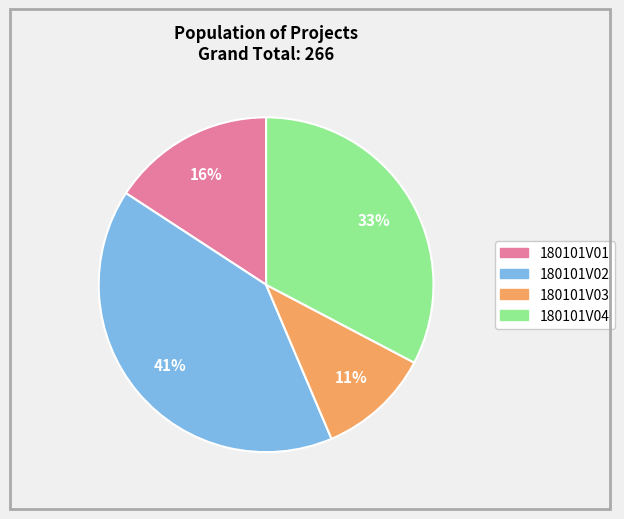

The 180101V01 slice represents 16% of the pie. True or false?

True